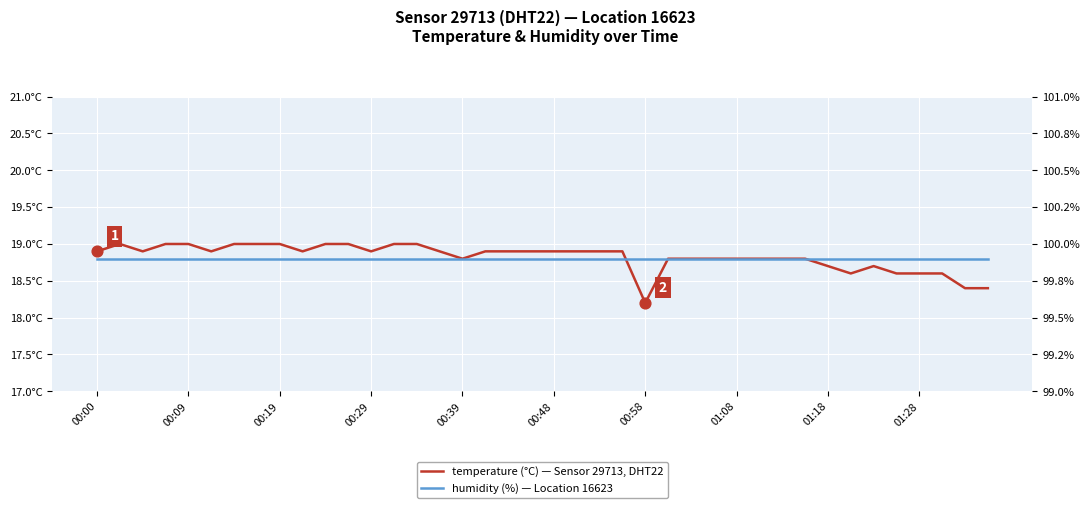

Which series has the widest spread of Y values?

temperature (°C)